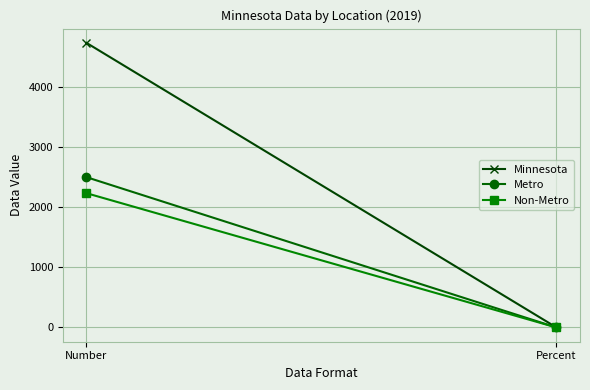

Rank the series at Number from highest to lowest value.

Minnesota, Metro, Non-Metro